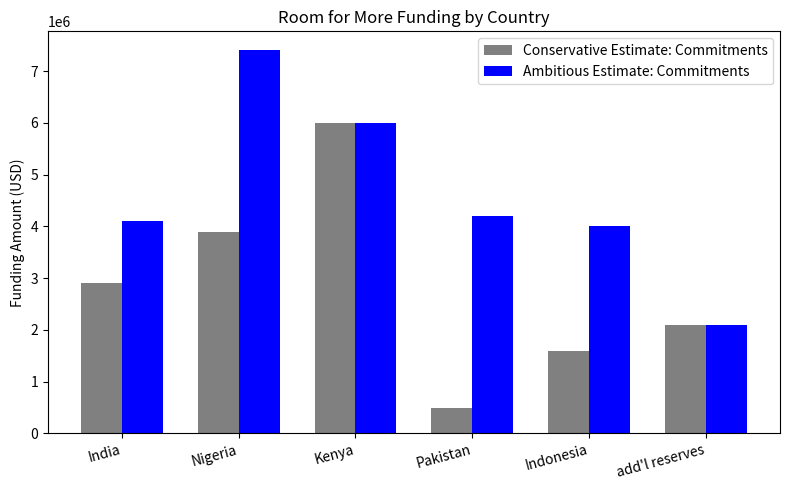

What is the approximate value of Ambitious Estimate: Commitments at India, to the nearest 50?

4100000